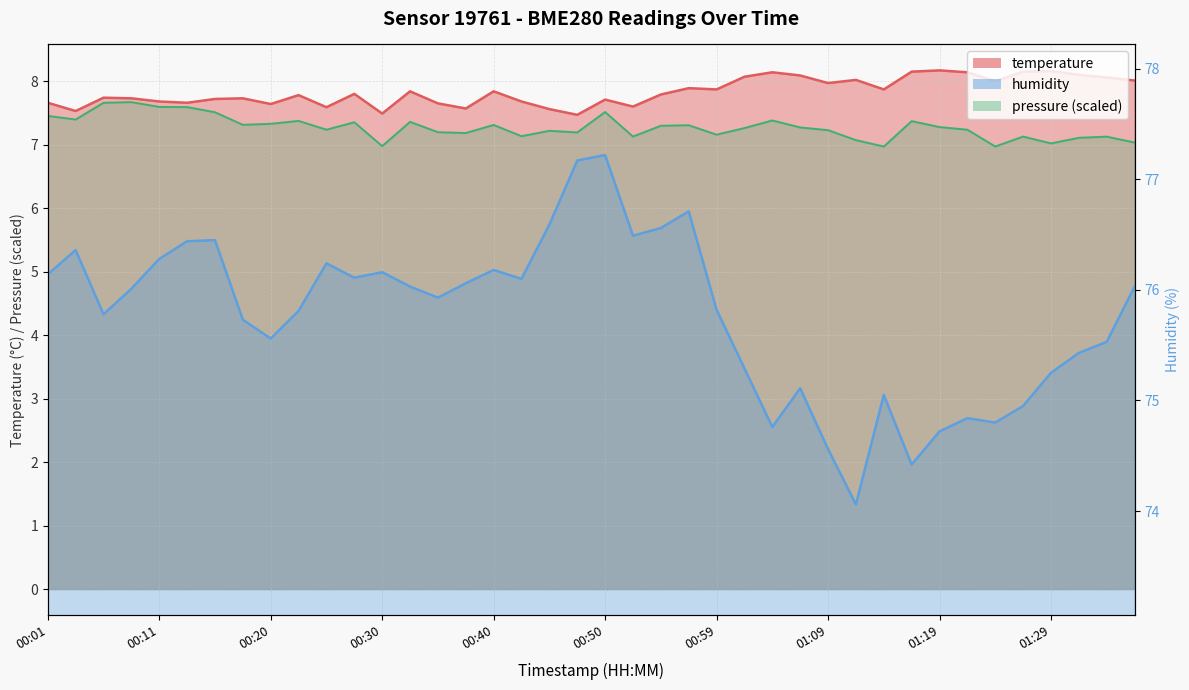

Is it true that humidity equals 48.2 at 00:42?

False